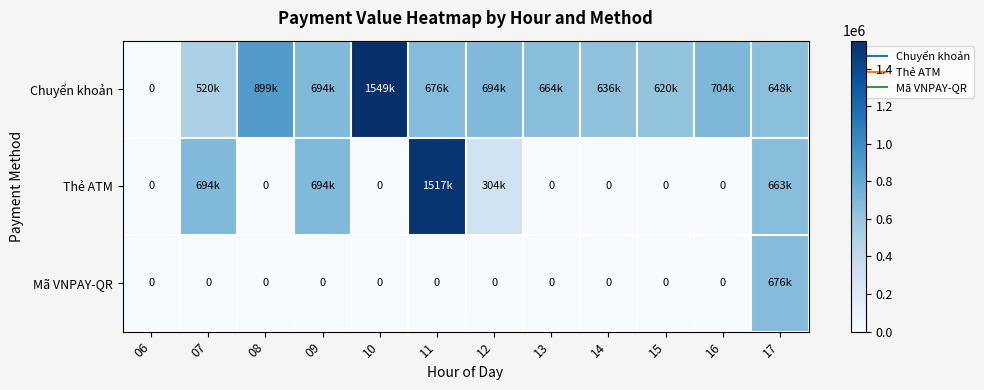

Is it true that Thẻ ATM equals 0 at 13?

True